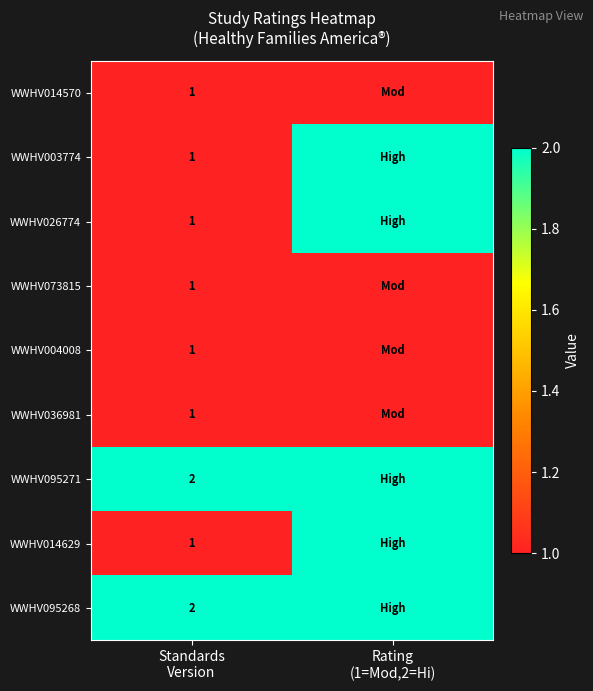

List the series in order of their peak value, lowest first.

WWHV014570, WWHV073815, WWHV004008, WWHV036981, WWHV003774, WWHV026774, WWHV095271, WWHV014629, WWHV095268